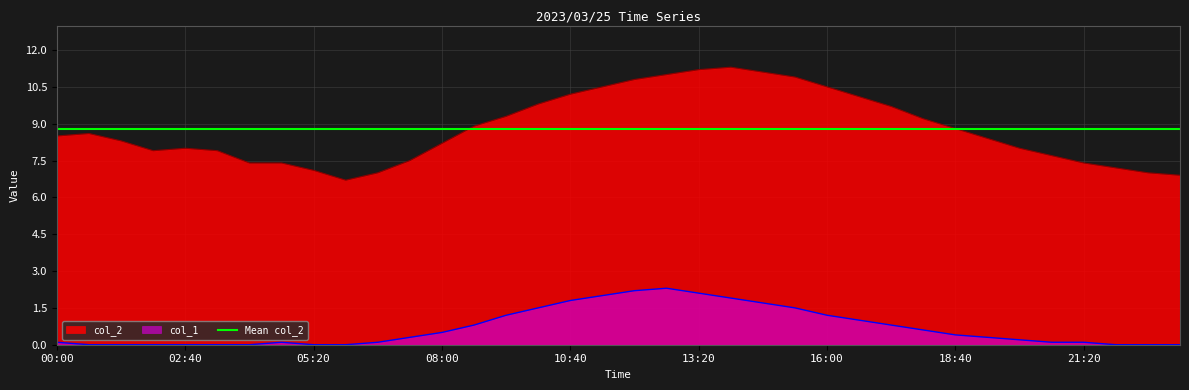

What is the total value across all series at 07:20?

7.8